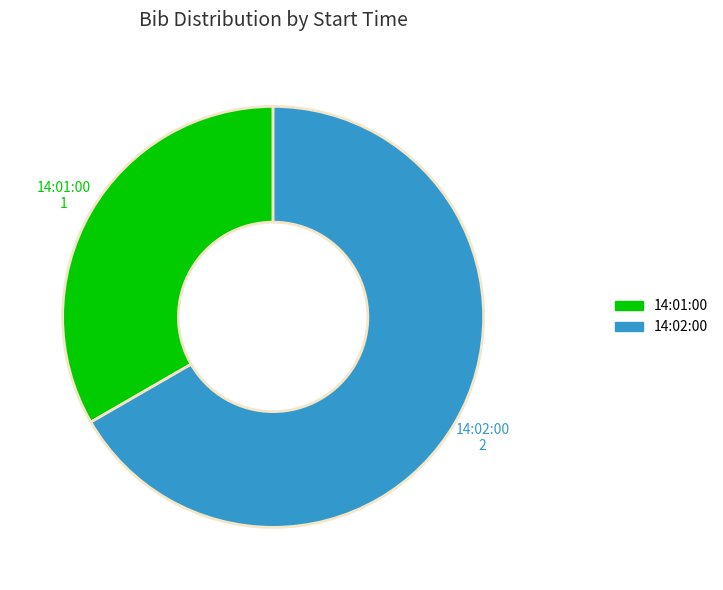

Rank the categories by value from highest to lowest.

14:02:00, 14:01:00